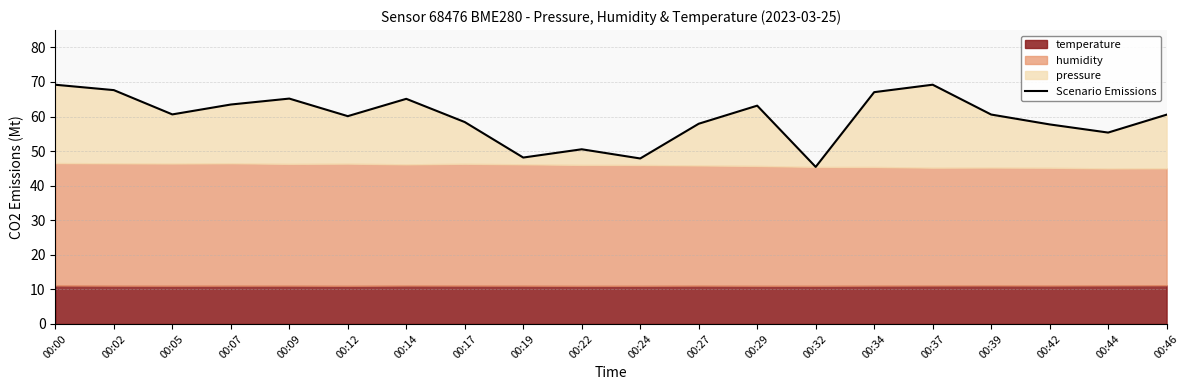

Reading left to right, list all the values displayed in this chart.

00:00=69.2	00:02=67.6	00:05=60.6	00:07=63.5	00:09=65.2	00:12=60.1	00:14=65.1	00:17=58.4	00:19=48.1	00:22=50.5	00:24=47.9	00:27=57.9	00:29=63.1	00:32=45.4	00:34=67.0	00:37=69.2	00:39=60.6	00:42=57.7	00:44=55.4	00:46=60.5